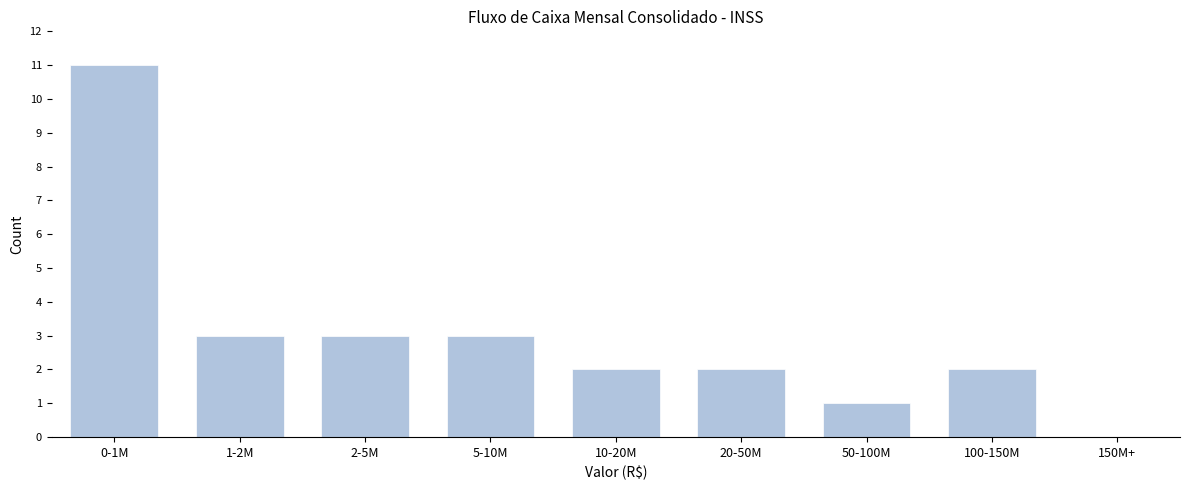

Reading left to right, what are all the values shown in this chart?

0-1M=11	1-2M=3	2-5M=3	5-10M=3	10-20M=2	20-50M=2	50-100M=1	100-150M=2	150M+=0